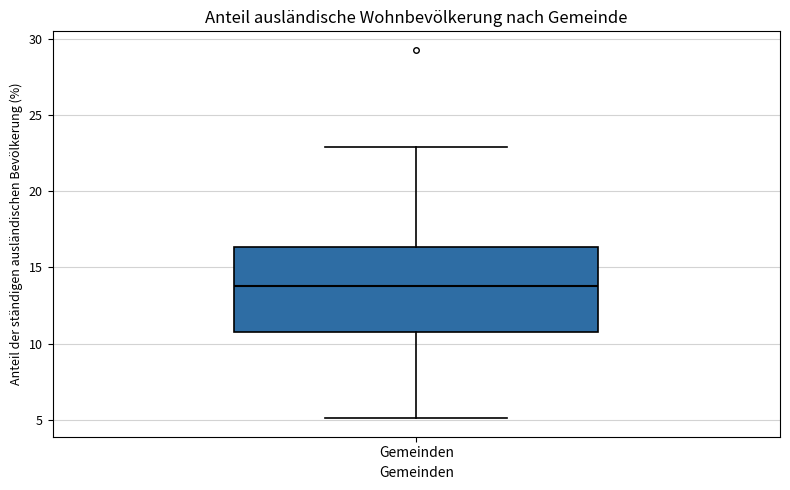

Read this box plot against the y-axis: the position of the median line, the range covered by the box, and the ends of both whiskers. The values are not printed on the chart, so give them approximately, as read against the axis.

median 13.5, box 11.0 to 16.5, whiskers 5.0 to 23.0